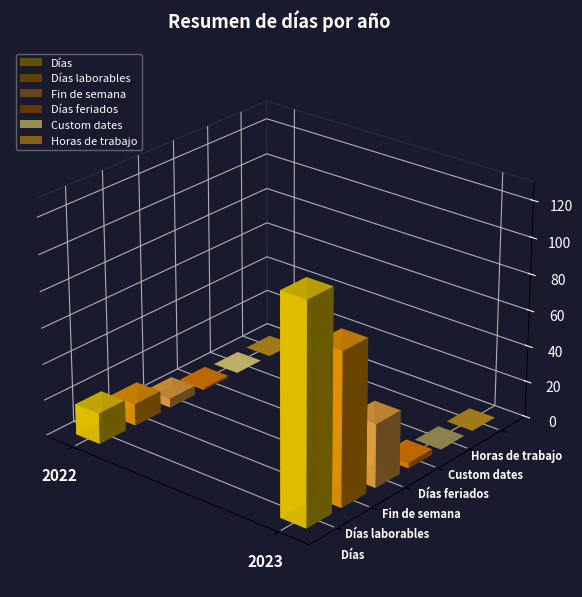

The Custom dates series shows 0 at 2022. True or false?

True